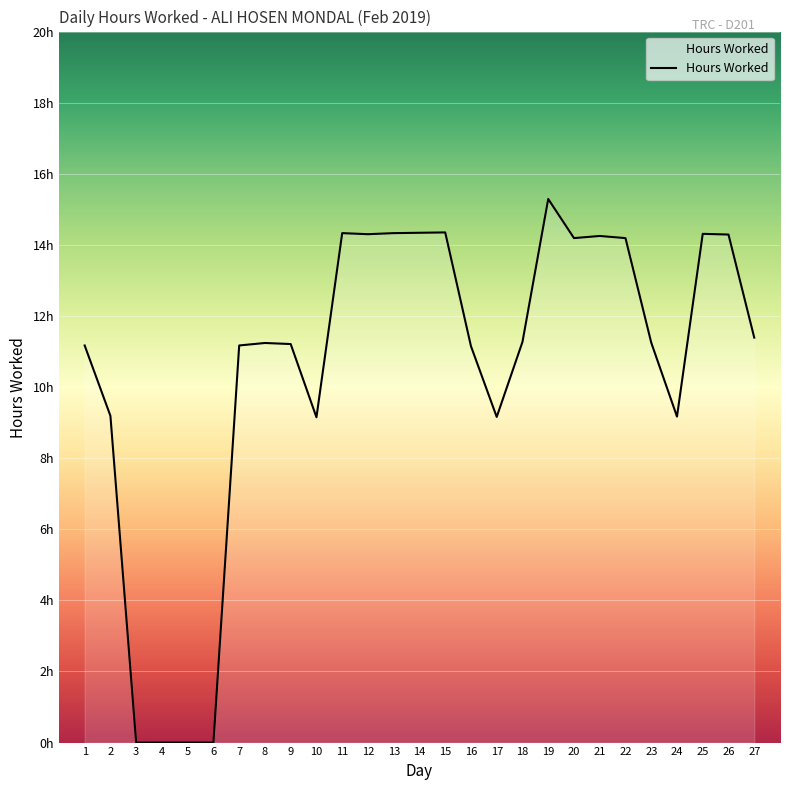

At which category does the chart reach its minimum across all series?

3